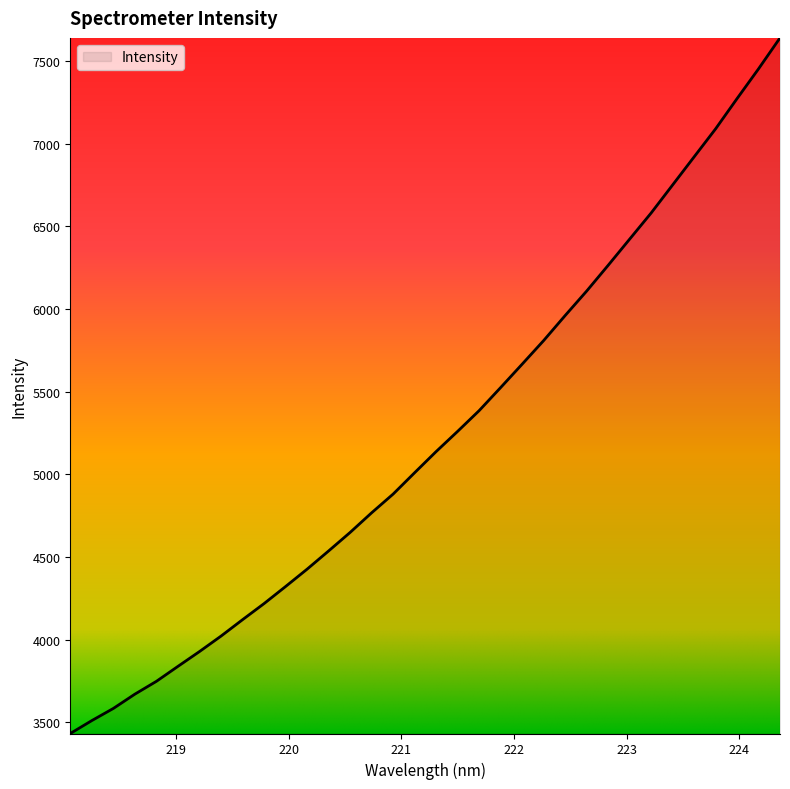

What is the sum of all values?

177899.7